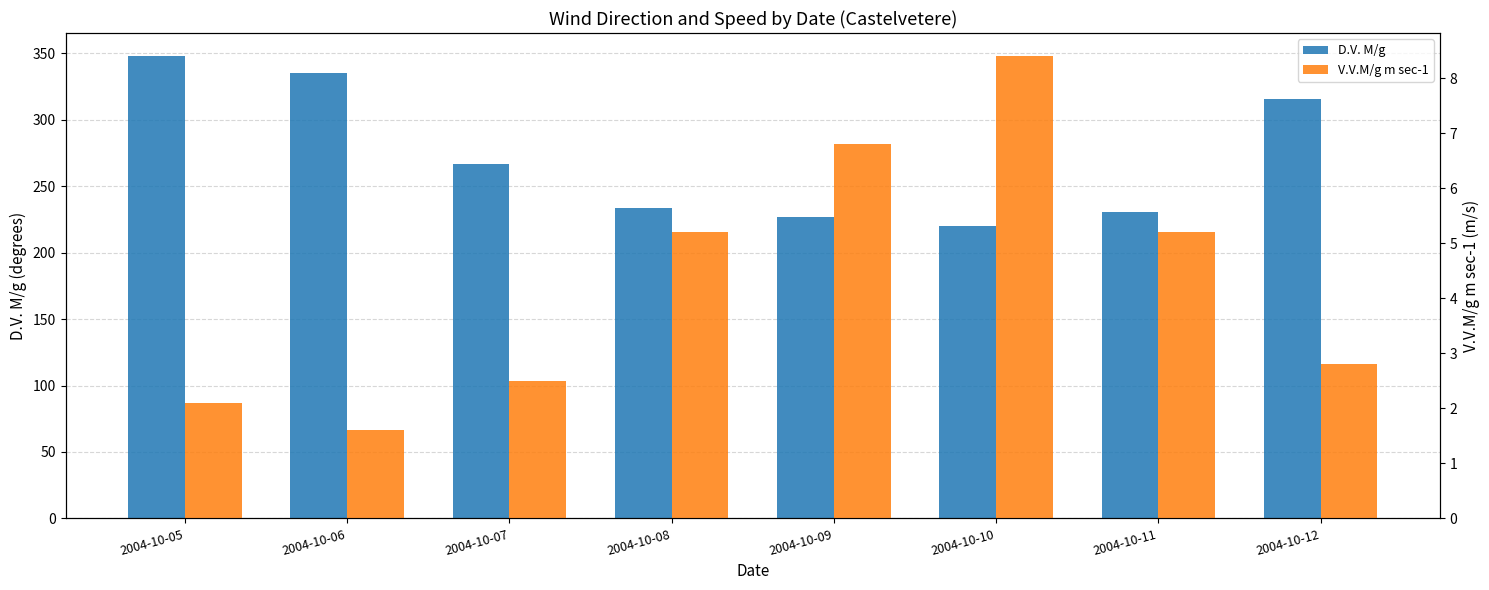

What are all the series names shown in the legend?

D.V. M/g, V.V.M/g m sec-1